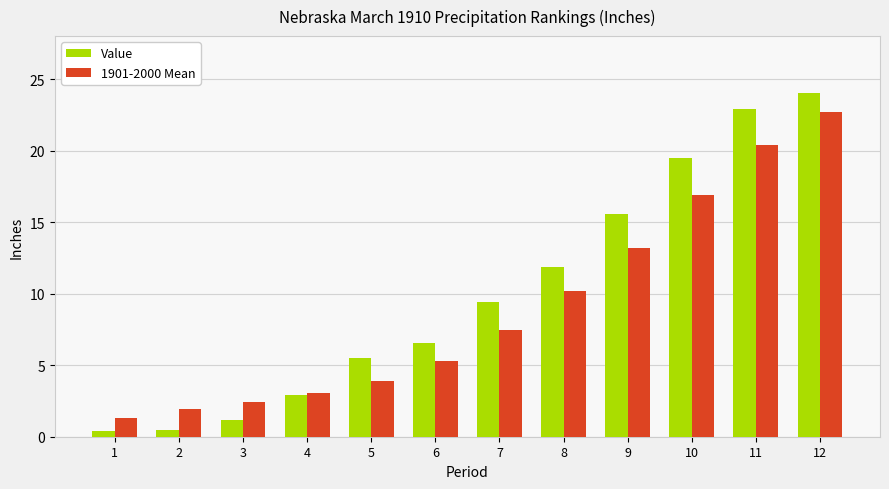

At which category is the sum across all series the highest?

12